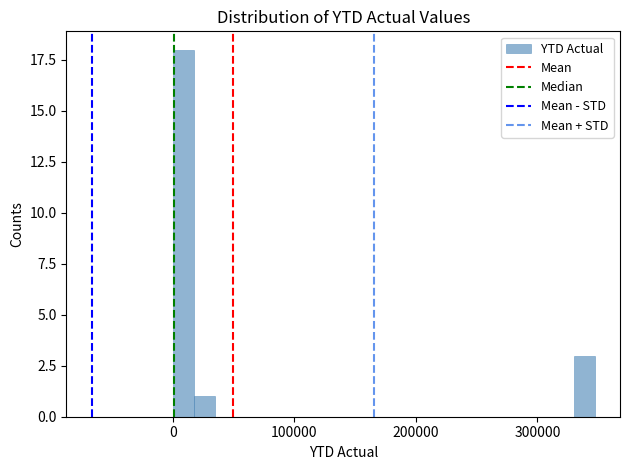

Around what value on the x-axis is the tallest bar? Give the approximate position of its centre, as read against the axis.

10000